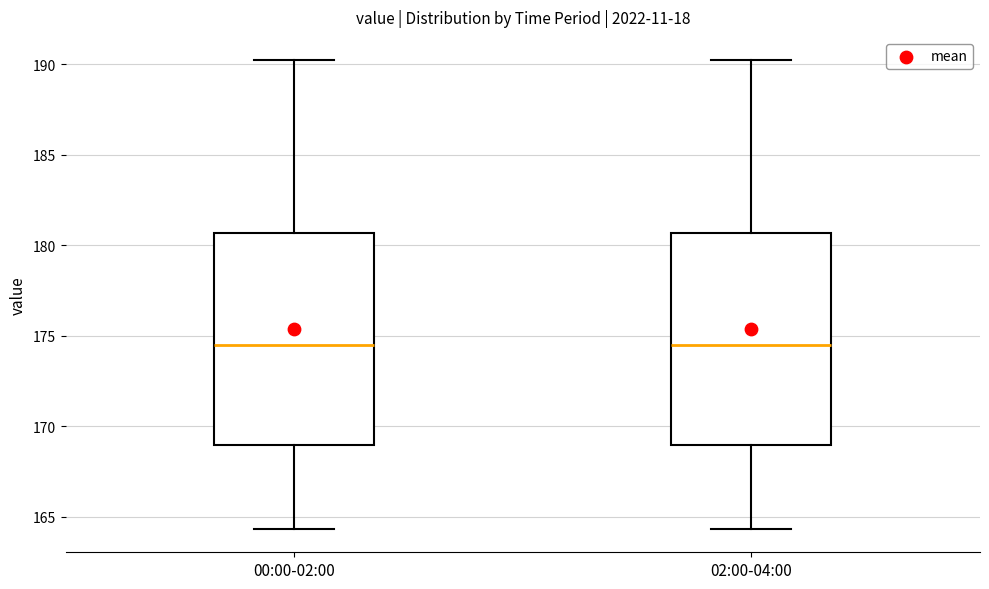

Where does the median line of the box for 00:00-02:00 sit on the y-axis? The values are not printed on the chart, so give them approximately, as read against the axis.

174.5